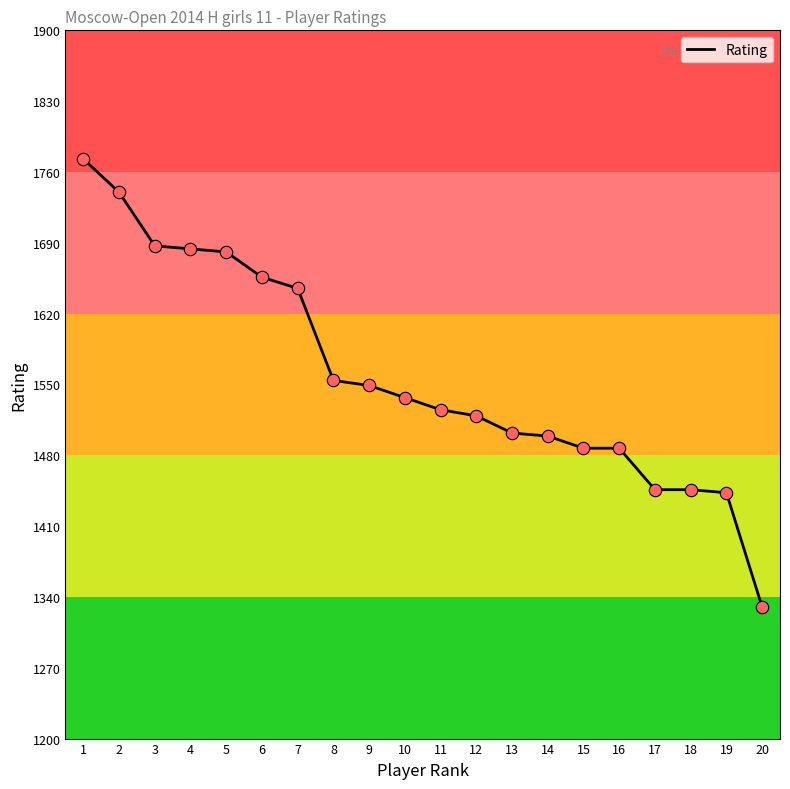

What is the change in value from 11 to 19?

-82